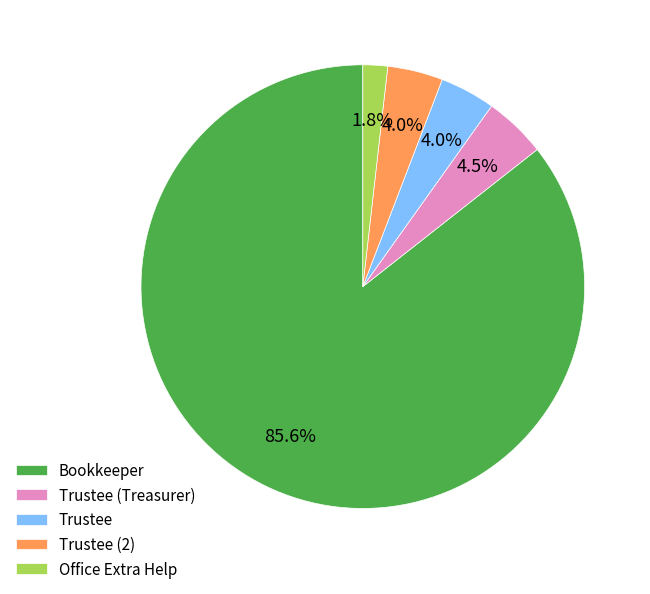

True or false: Trustee accounts for 17% of the total.

False